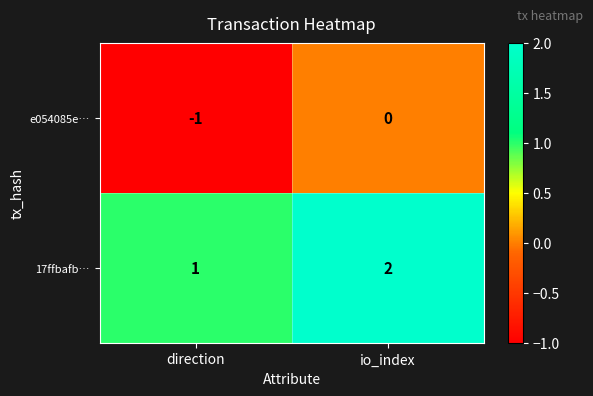

What is the sum of all 17ffbafb… values?

3